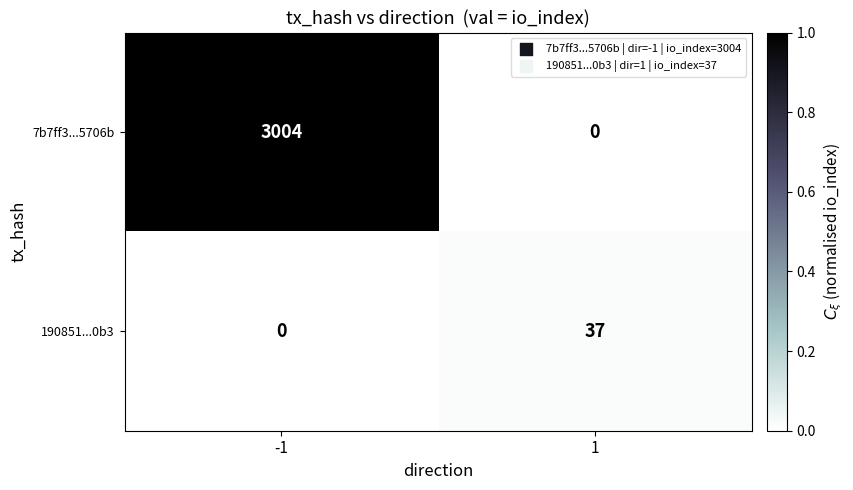

True or false: 7b7ff3...5706b has a value of 3004 at -1.

True